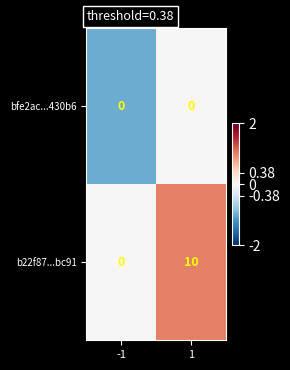

What is the sum of the b22f87...bc91 values at -1 and 1?

10